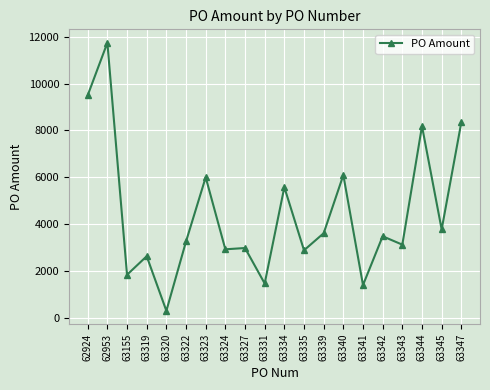

Is it true that the value at 63343 is 3116.4?

True